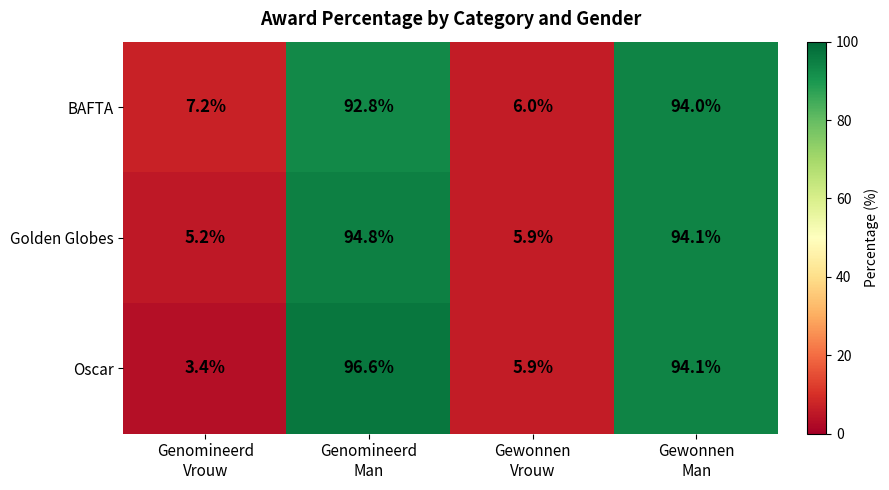

What is the difference between the highest and lowest values at Genomineerd
Vrouw?

3.8